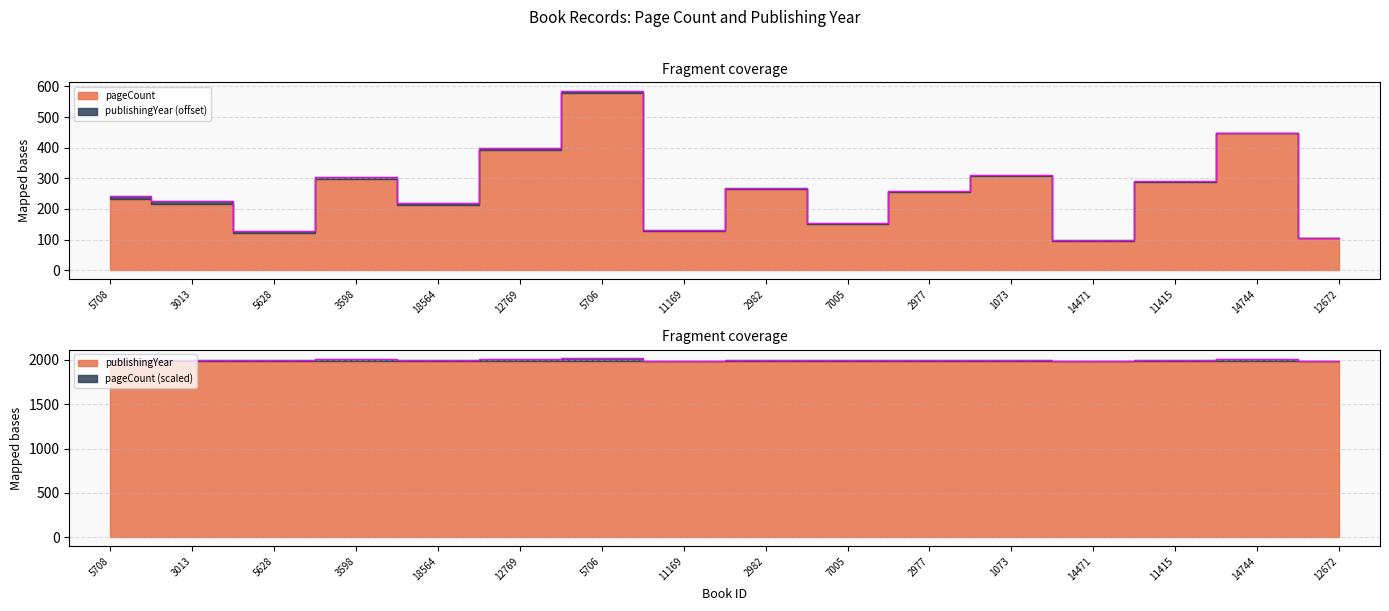

What is the approximate value at 3598, to the nearest 10?

300